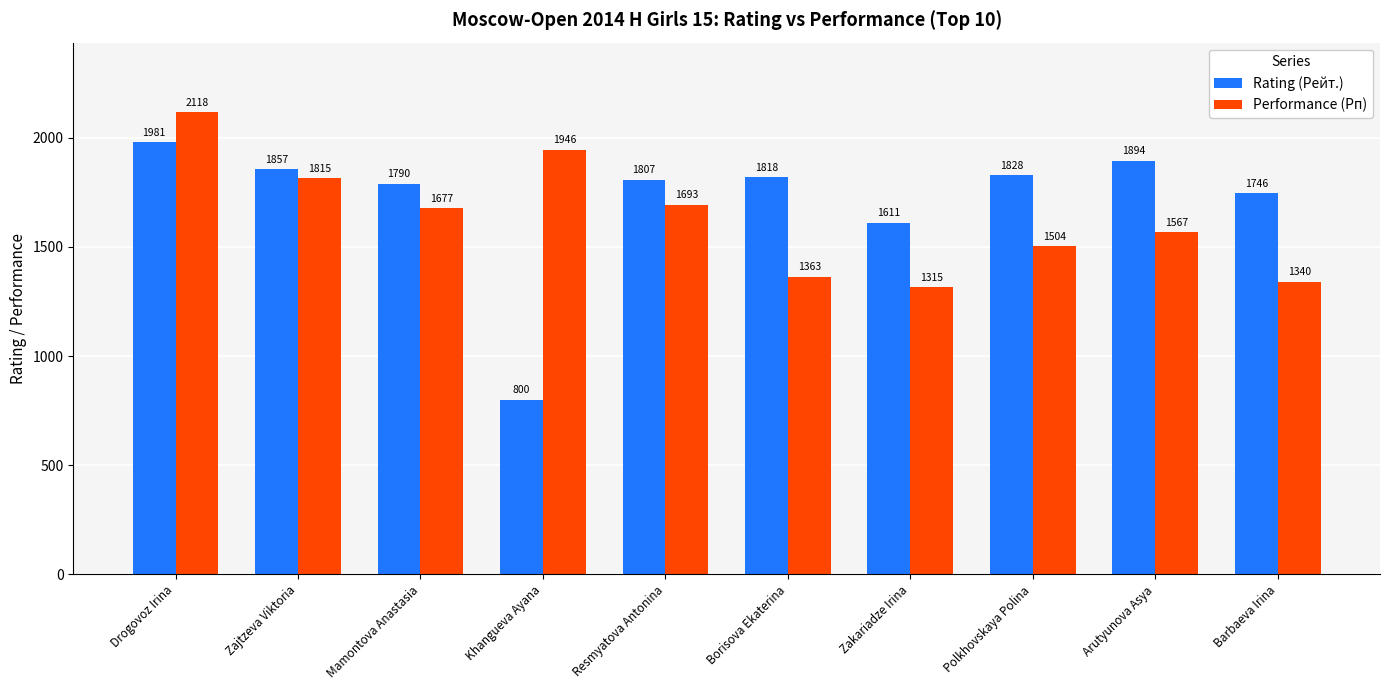

What is the sum of all Rating (Рейт.) values?

17132